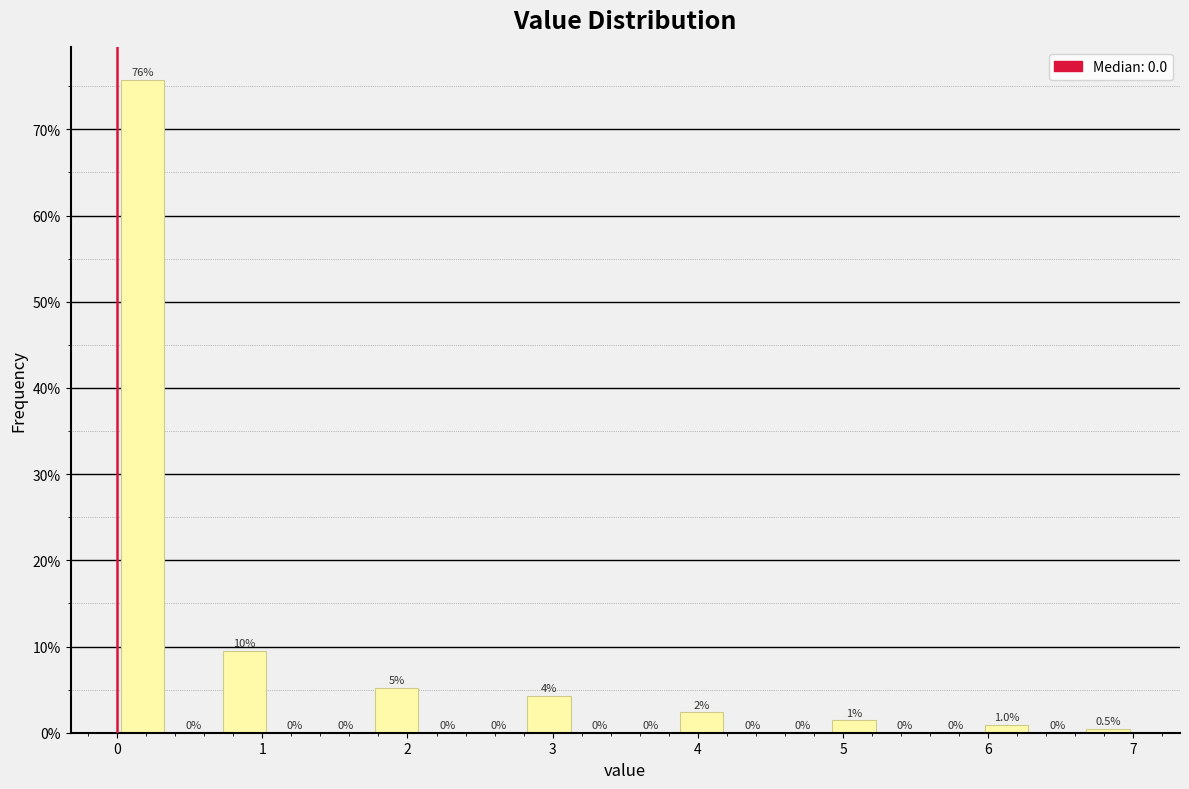

Around what value on the x-axis is the tallest bar? Give the approximate position of its centre, as read against the axis.

0.2